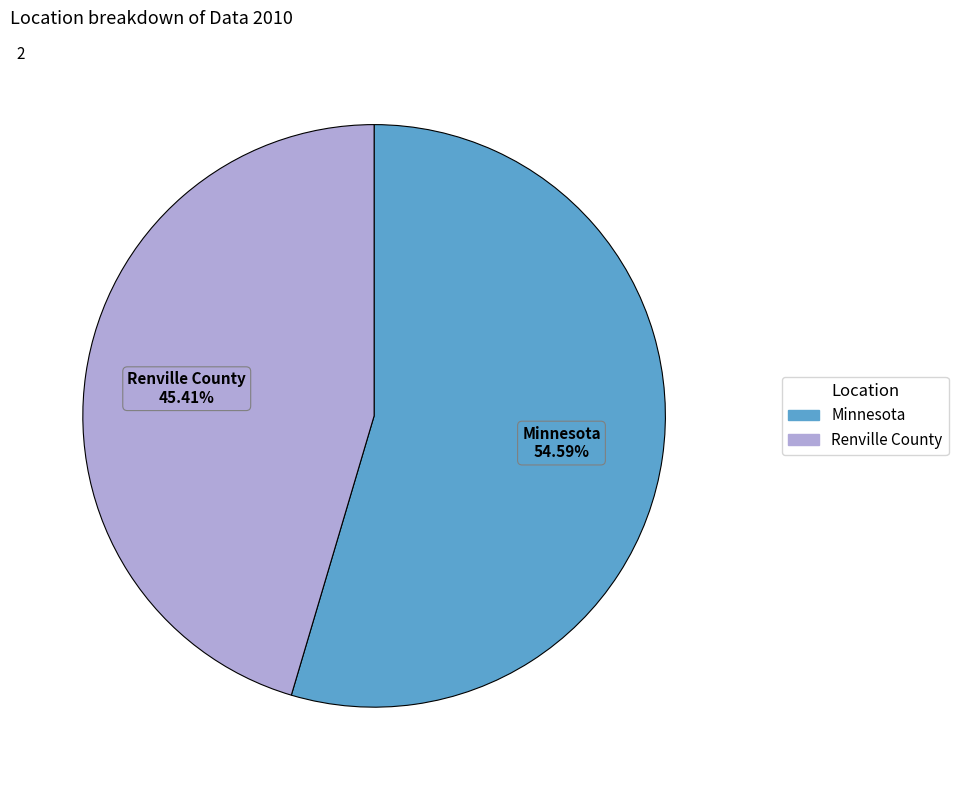

To the nearest percent, what portion does Minnesota represent?

55%